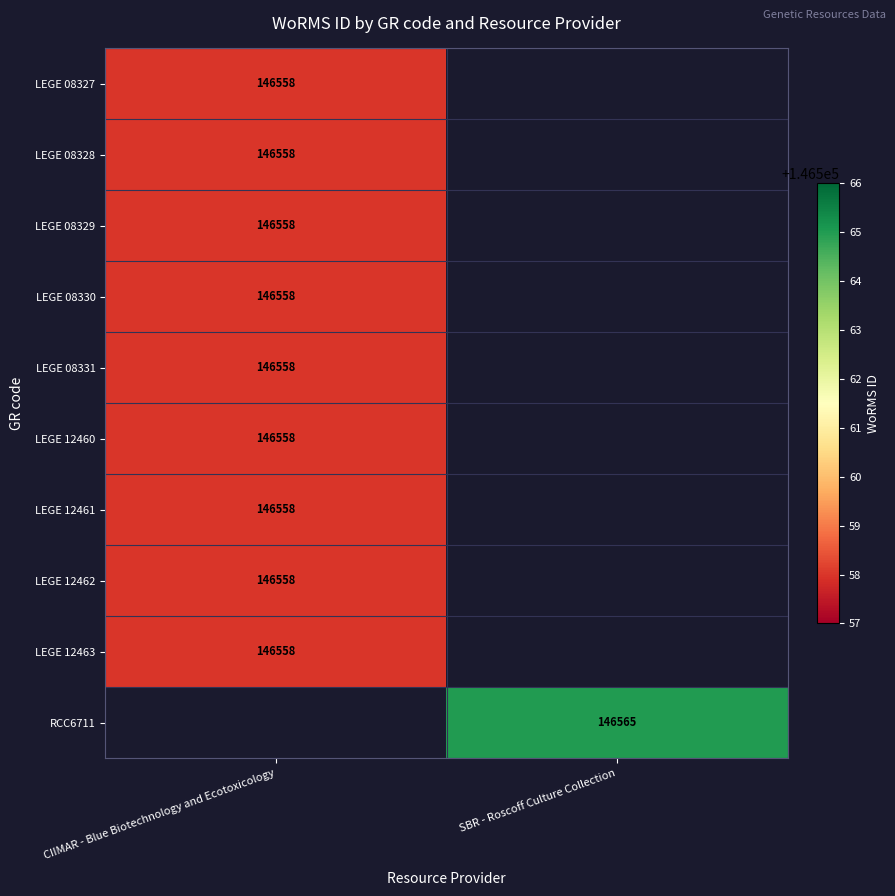

At which category does the chart reach its peak across all series?

SBR - Roscoff Culture Collection